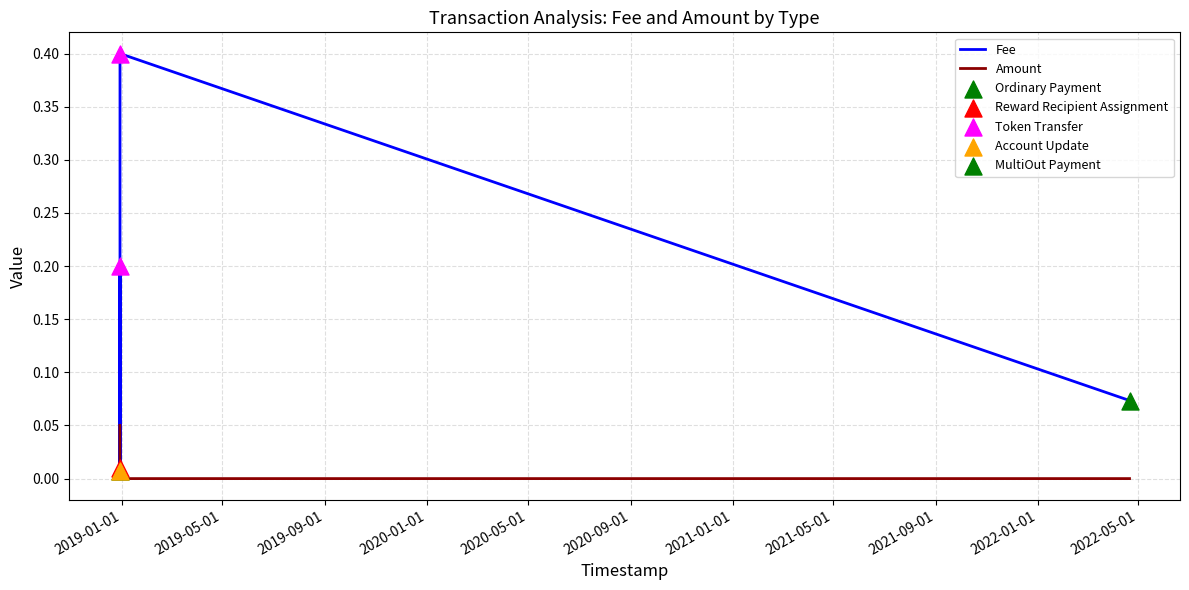

Which series has the widest spread of values?

Fee